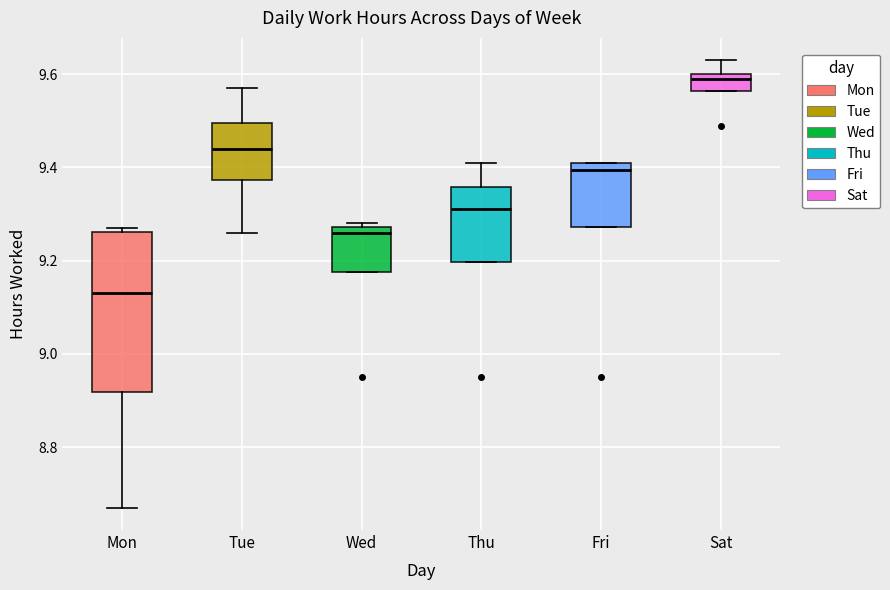

Which box's median line is the lowest?

Mon